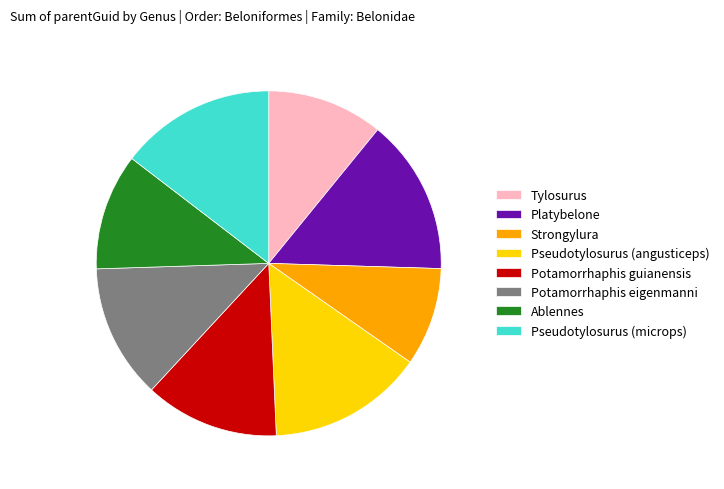

What is the smallest slice in the pie chart?

Strongylura